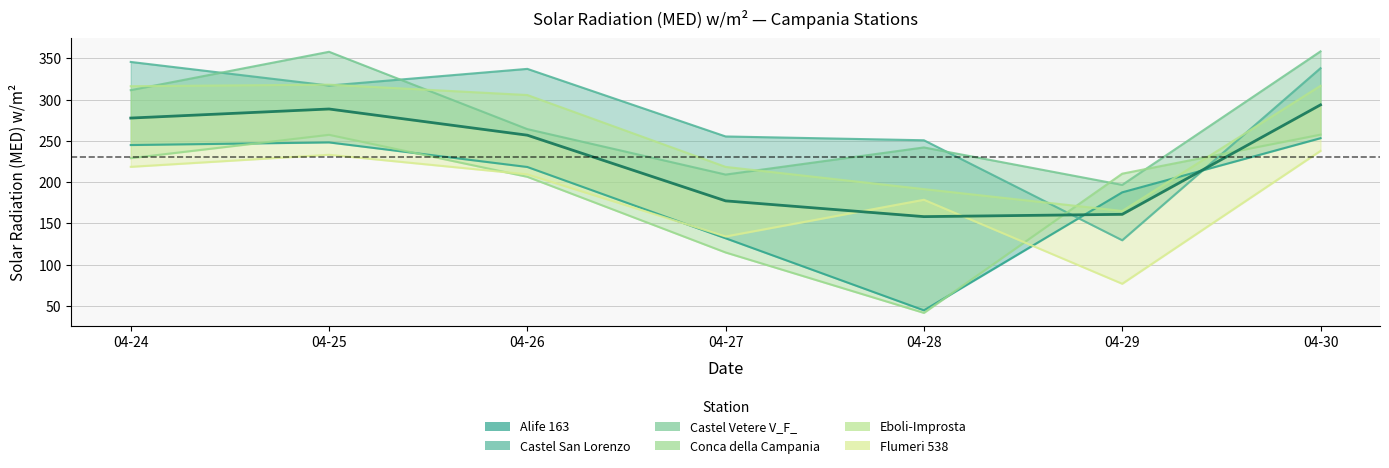

At which category does Conca della Campania reach its first local valley?

04-28